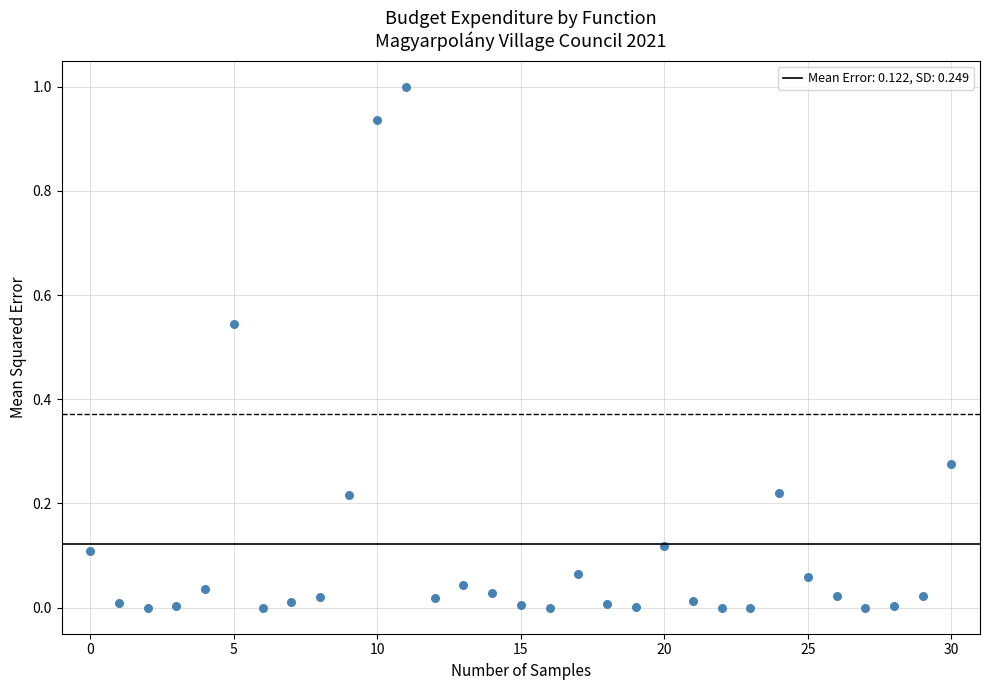

What is the range of Y values (max minus min)?

1.0